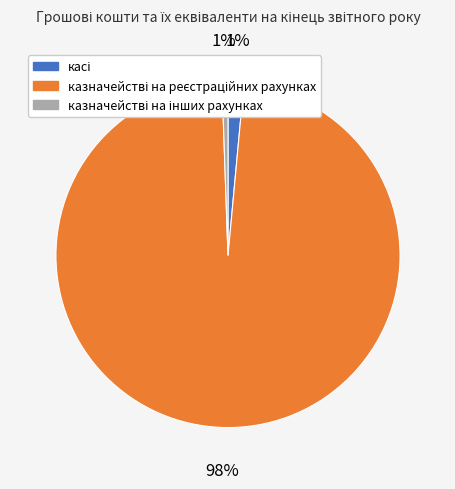

Is there any slice that represents more than half of the pie?

Yes